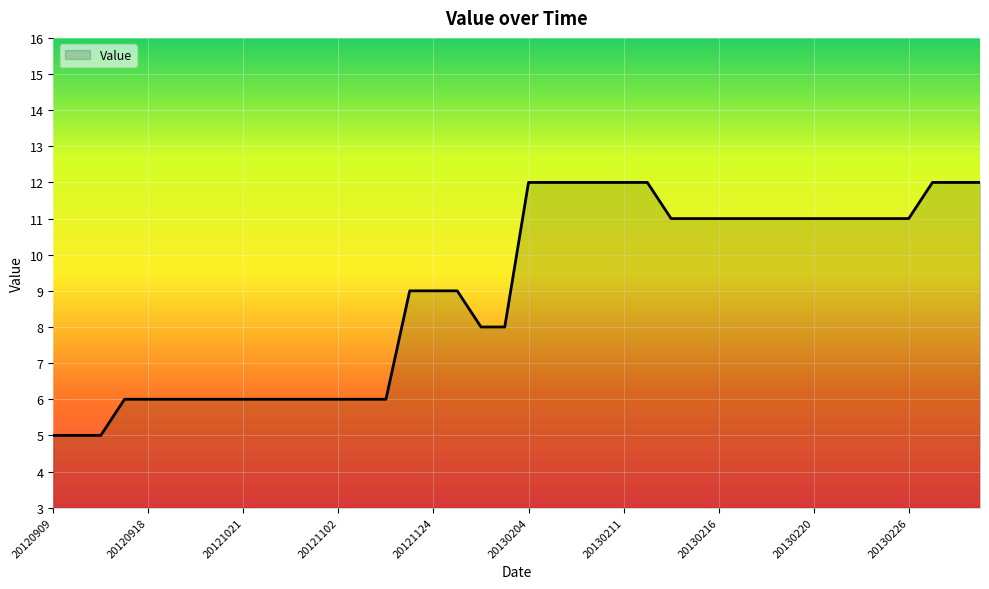

What is the difference between the second highest and minimum values?

7